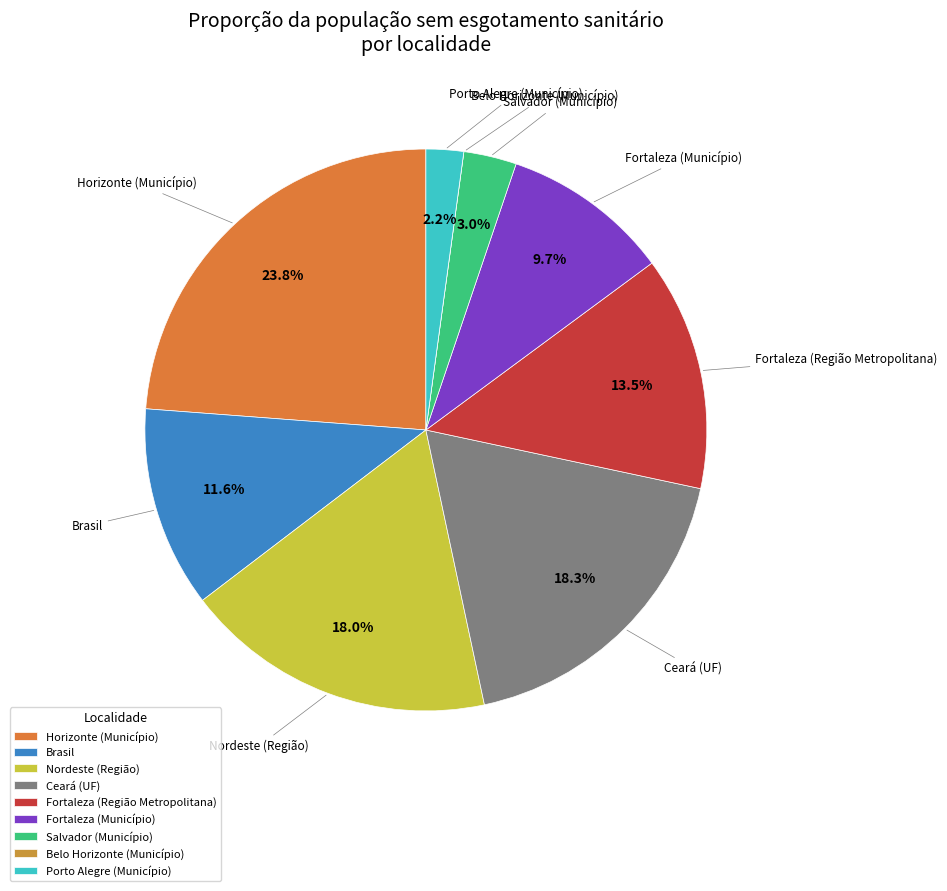

Which slice is the largest?

Horizonte (Município)